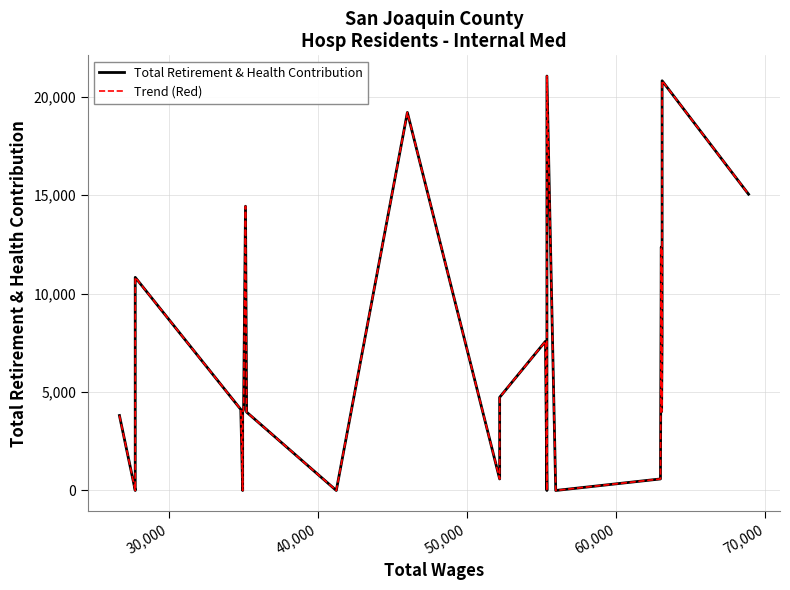

Which series has the widest spread of values?

Total Retirement & Health Contribution